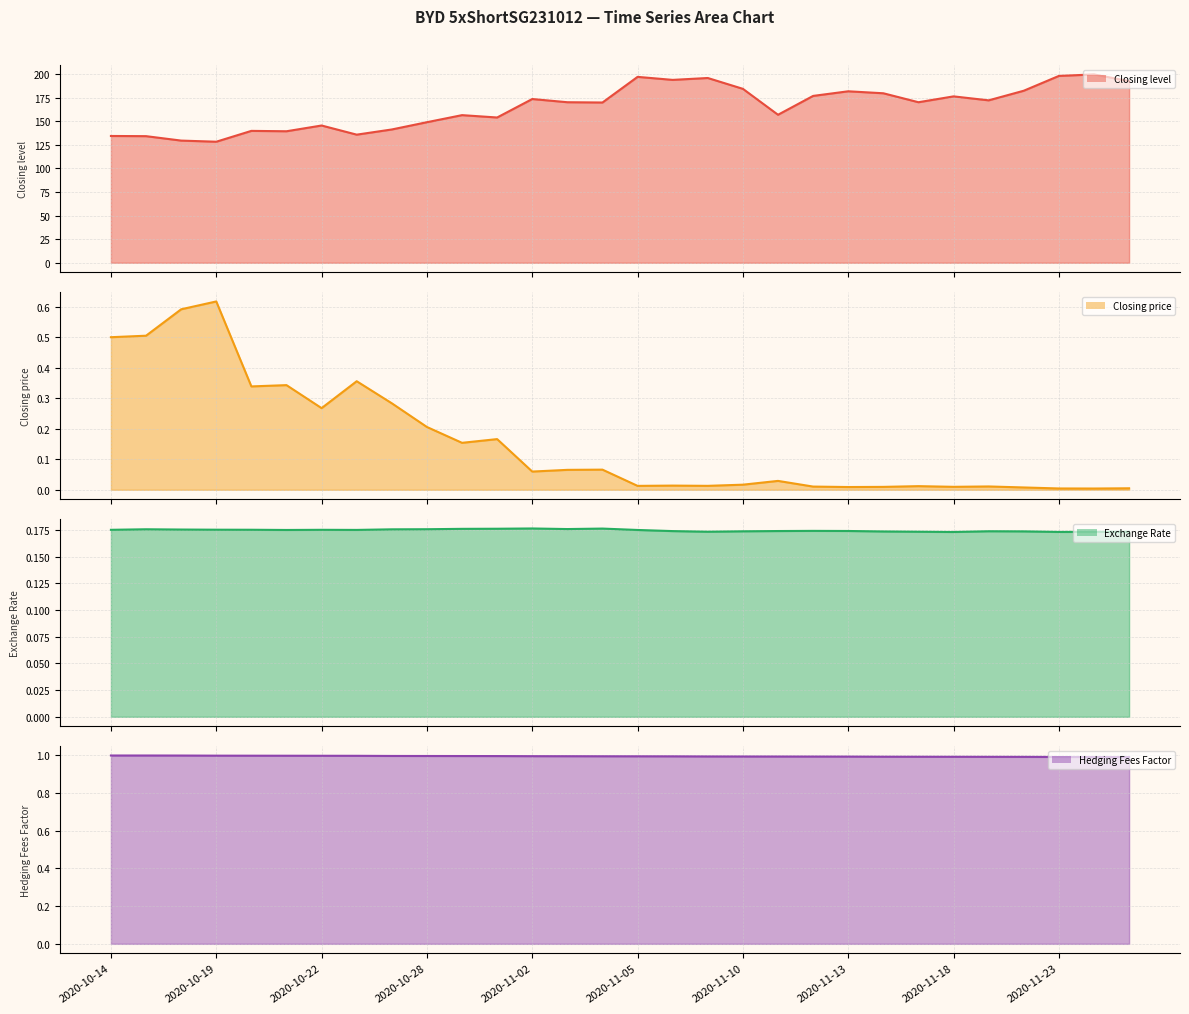

The value of Exchange Rate (line) at 17 is 0.2. True or false?

True